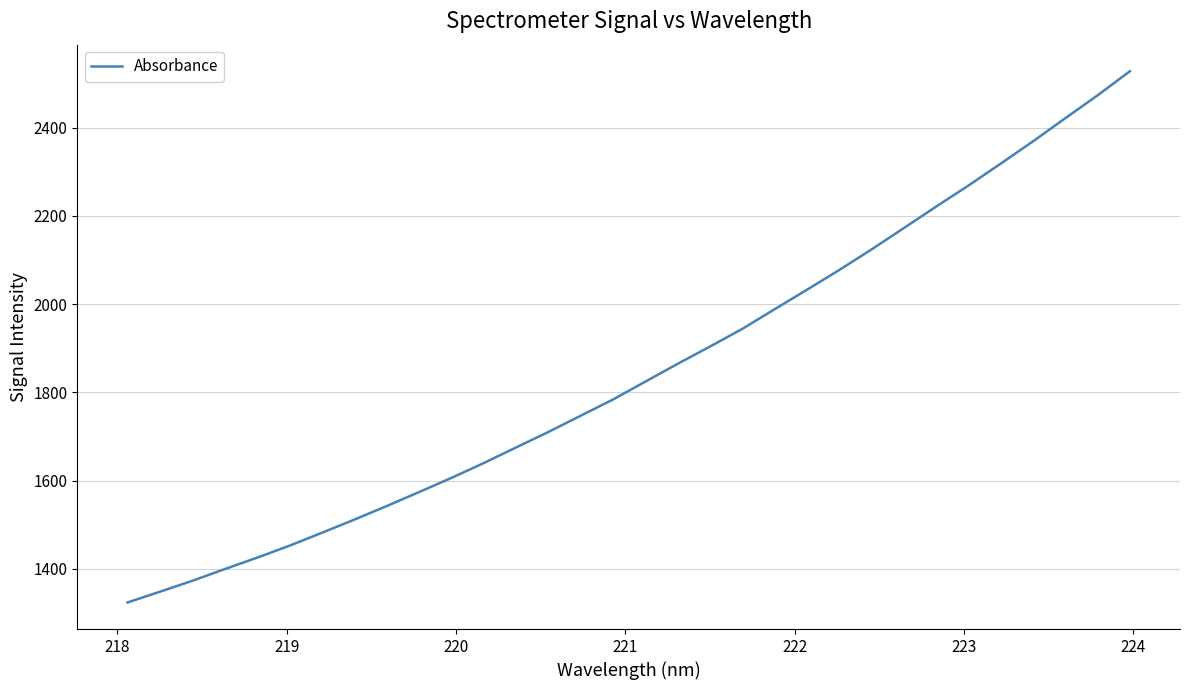

What is the smallest value displayed?

1323.8